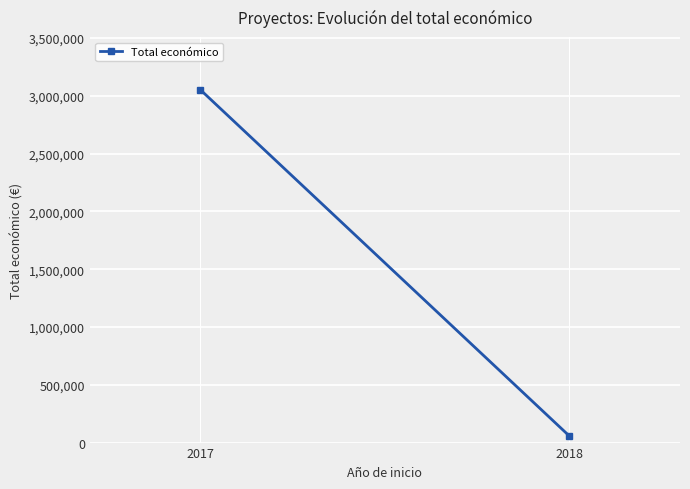

What is the difference between the maximum and minimum values?

2994518